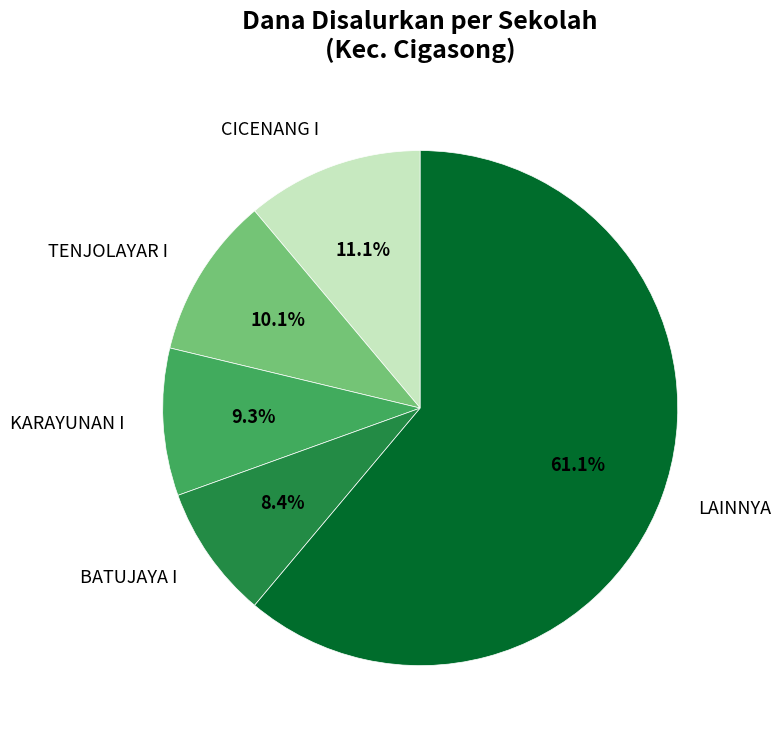

Count the number of slices in the pie.

5